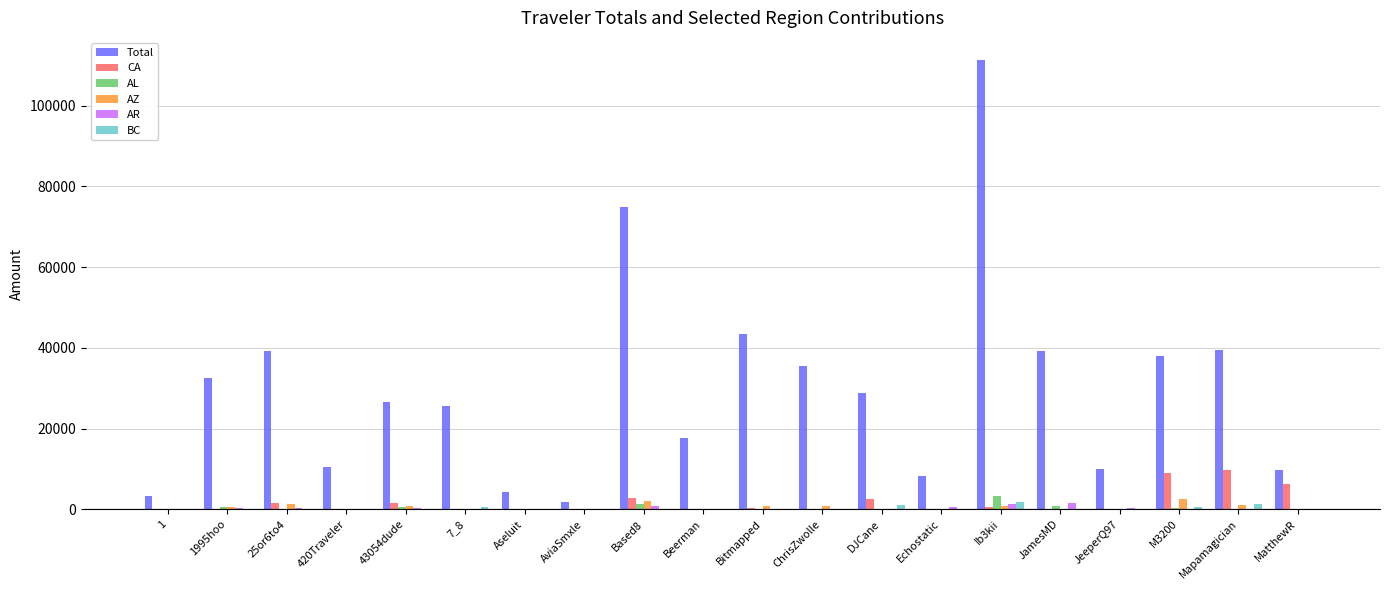

What is the total value across all series at 7_8?

26145.4